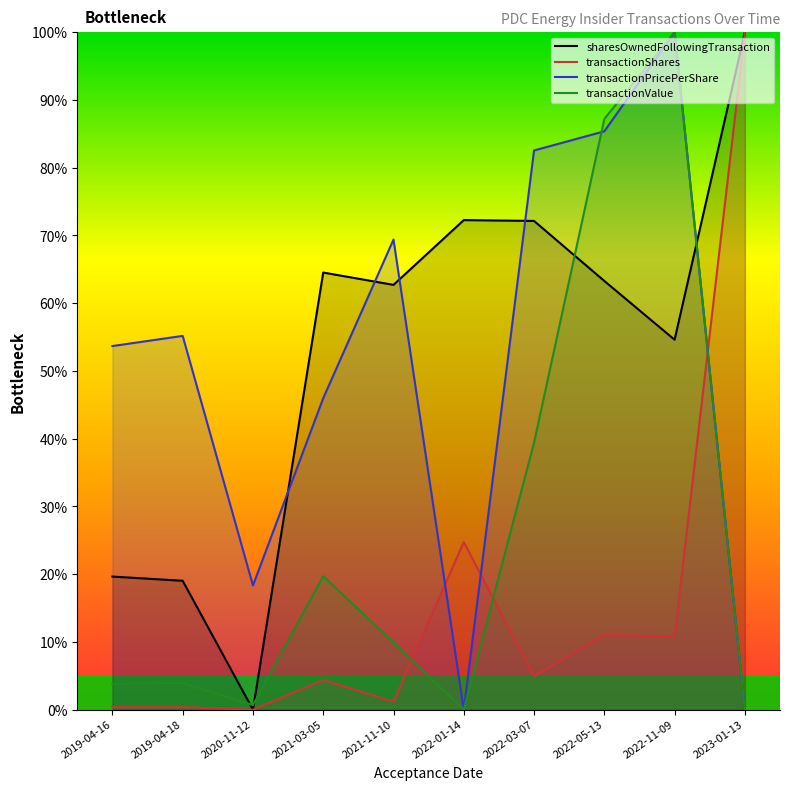

Does the chart display data point markers on the line(s)?

No